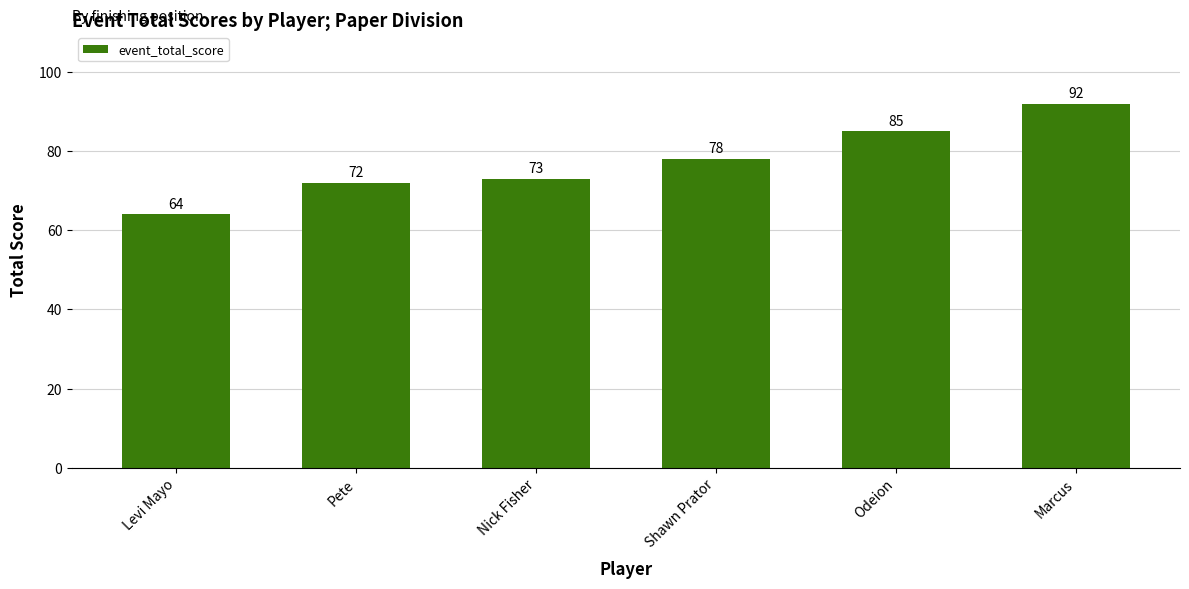

Approximately how many times larger is the value at Odeion compared to Marcus?

0.9